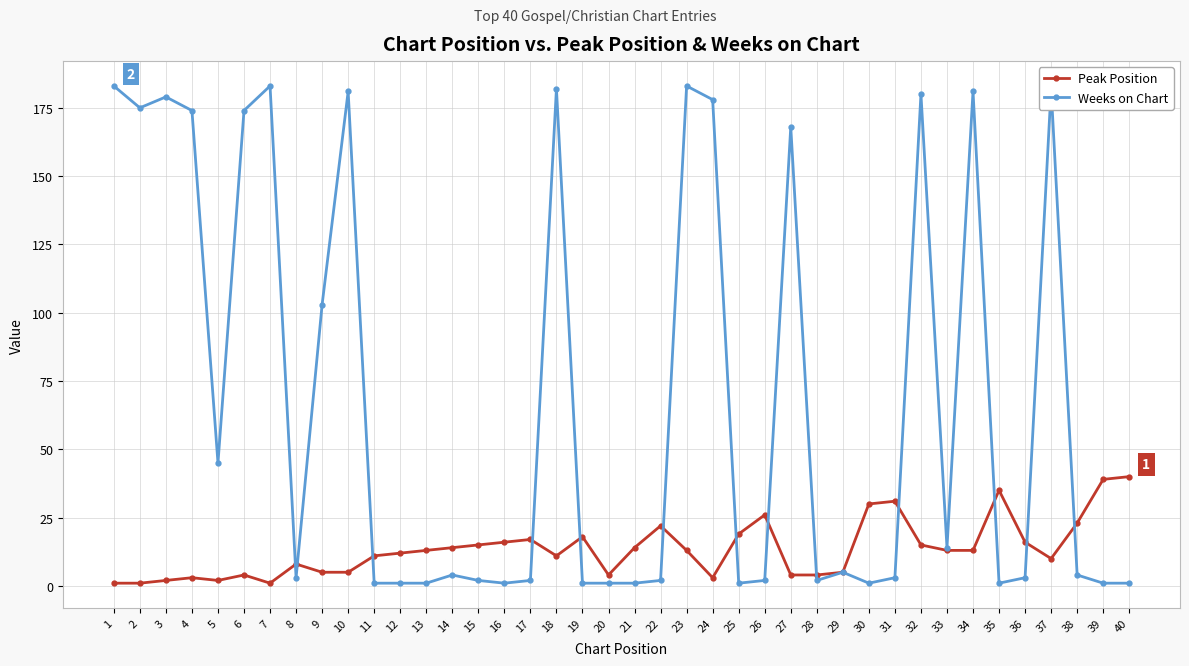

True or false: Peak Position has more than 2 points higher than both neighbors.

True